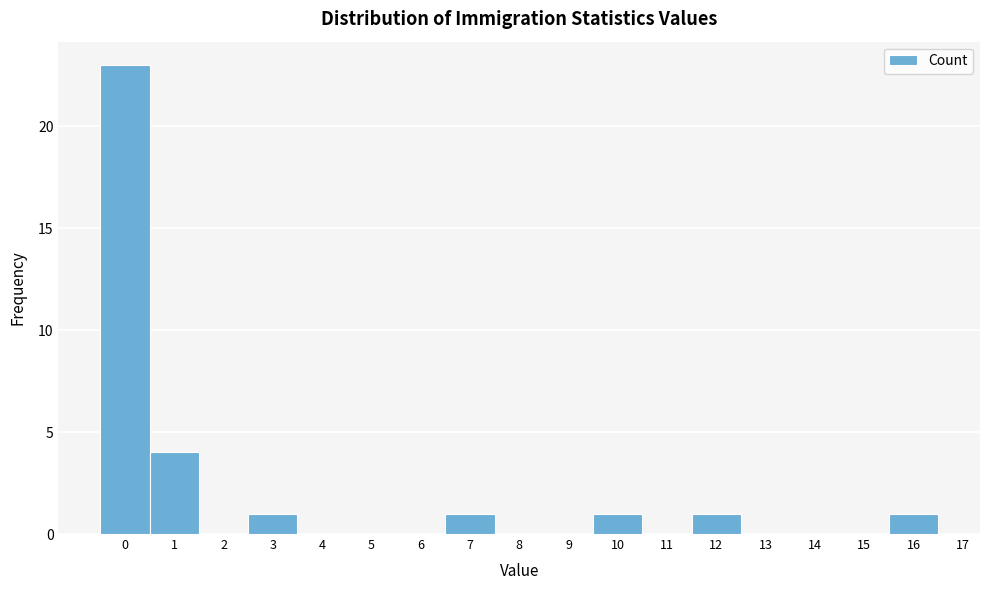

How tall is the bar that spans 11.5 to 12.5 on the x-axis? The values are not printed on the chart, so give them approximately, as read against the axis.

1